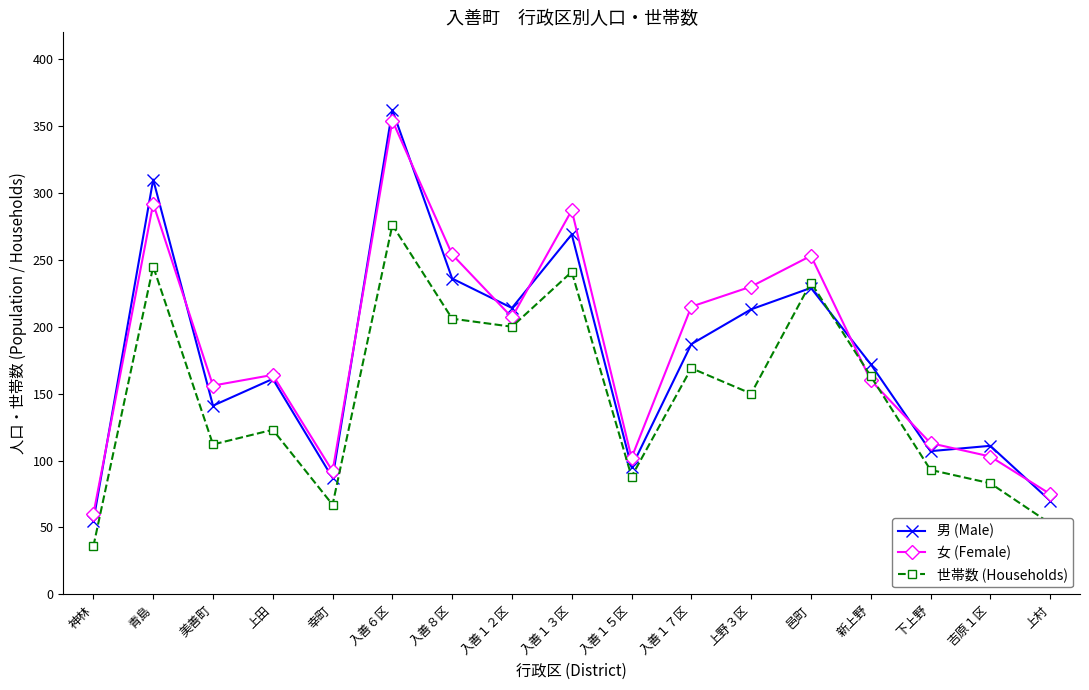

True or false: 世帯数 (Households) and 男 (Male) intersect in this chart.

True